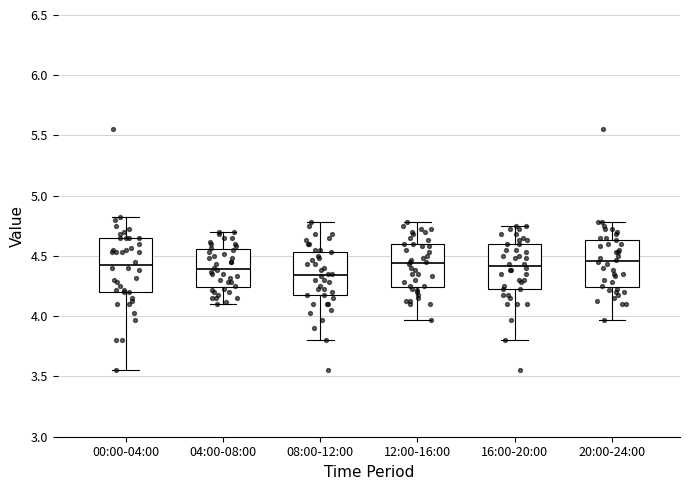

Reading left to right, read every box against the y-axis: the position of its median line, the range the box covers, and the ends of its whiskers. The values are not printed on the chart, so give them approximately, as read against the axis.

00:00-04:00: median 4.45, box 4.20 to 4.65, whiskers 3.55 to 4.80
04:00-08:00: median 4.40, box 4.25 to 4.55, whiskers 4.10 to 4.70
08:00-12:00: median 4.35, box 4.15 to 4.55, whiskers 3.80 to 4.80
12:00-16:00: median 4.45, box 4.25 to 4.60, whiskers 3.95 to 4.80
16:00-20:00: median 4.40, box 4.25 to 4.60, whiskers 3.80 to 4.75
20:00-24:00: median 4.45, box 4.25 to 4.65, whiskers 3.95 to 4.80